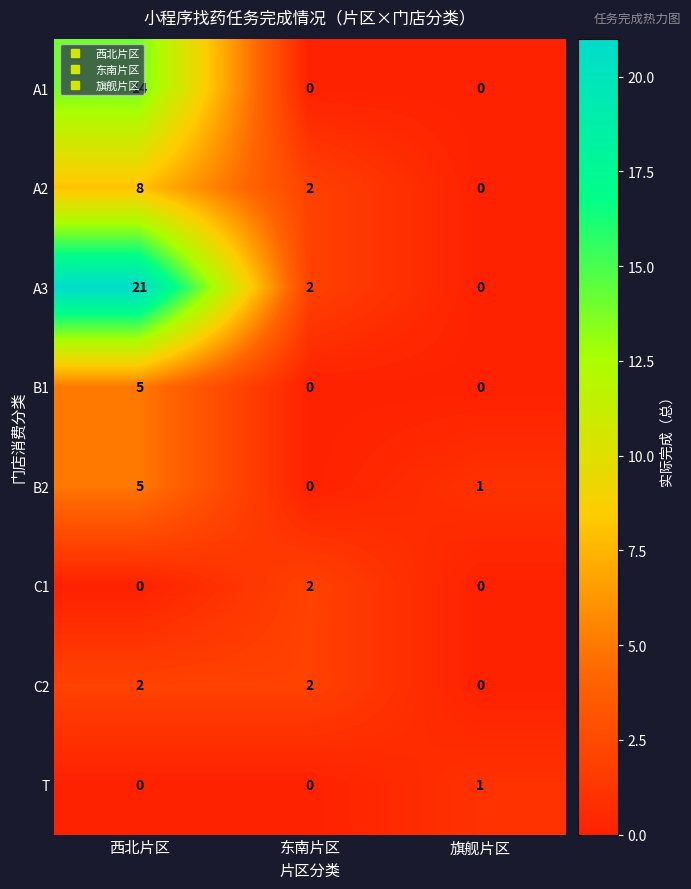

List the labels in order of B2 value, smallest first.

东南片区, 旗舰片区, 西北片区